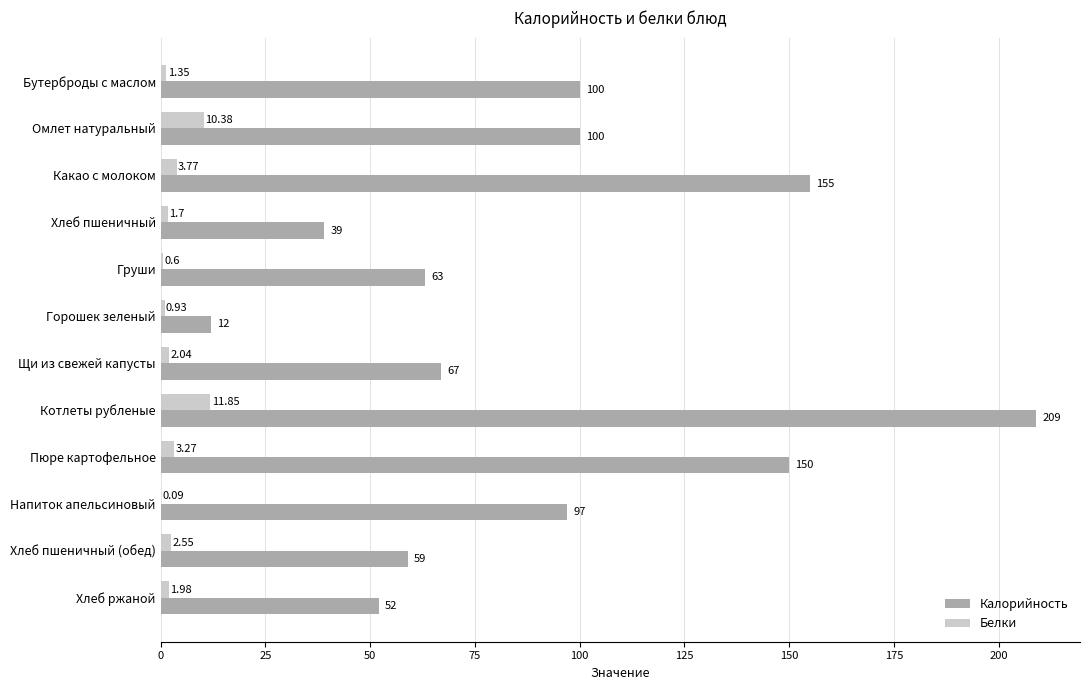

Between Хлеб пшеничный and Хлеб пшеничный (обед), which series saw the biggest shift?

Калорийность